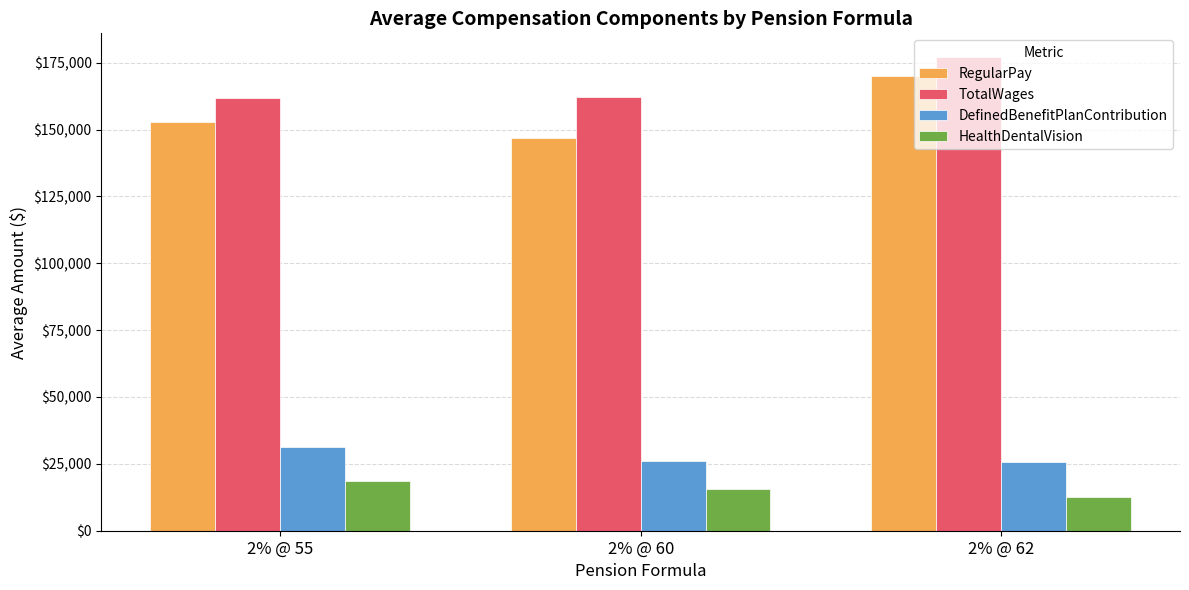

How many bars are there in total?

12